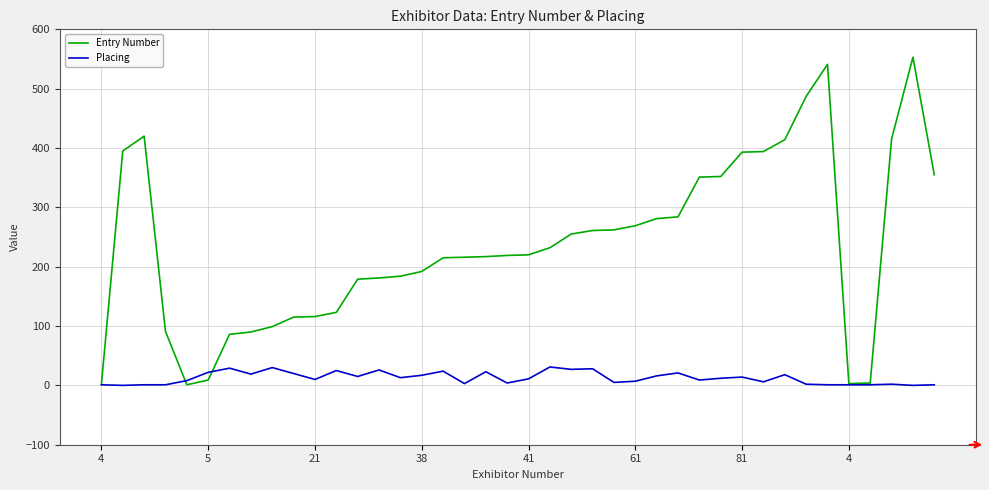

How many series are shown in this chart?

2